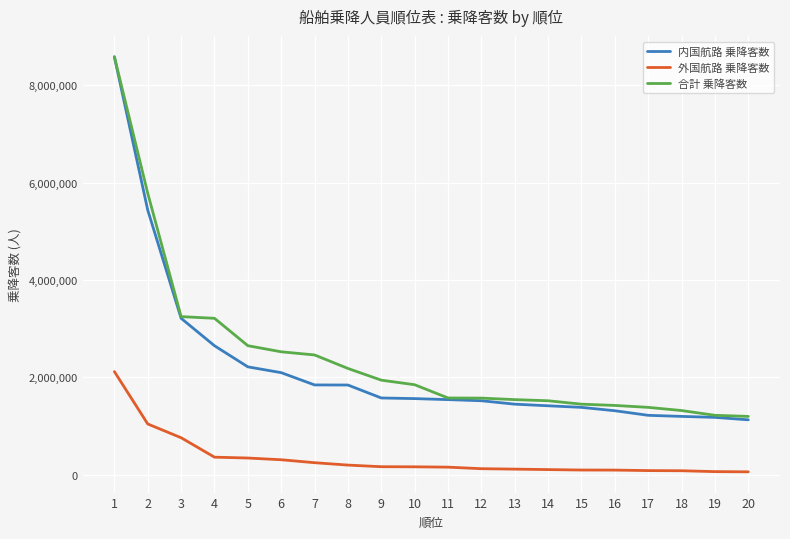

True or false: 内国航路 乗降客数 and 外国航路 乗降客数 intersect in this chart.

False